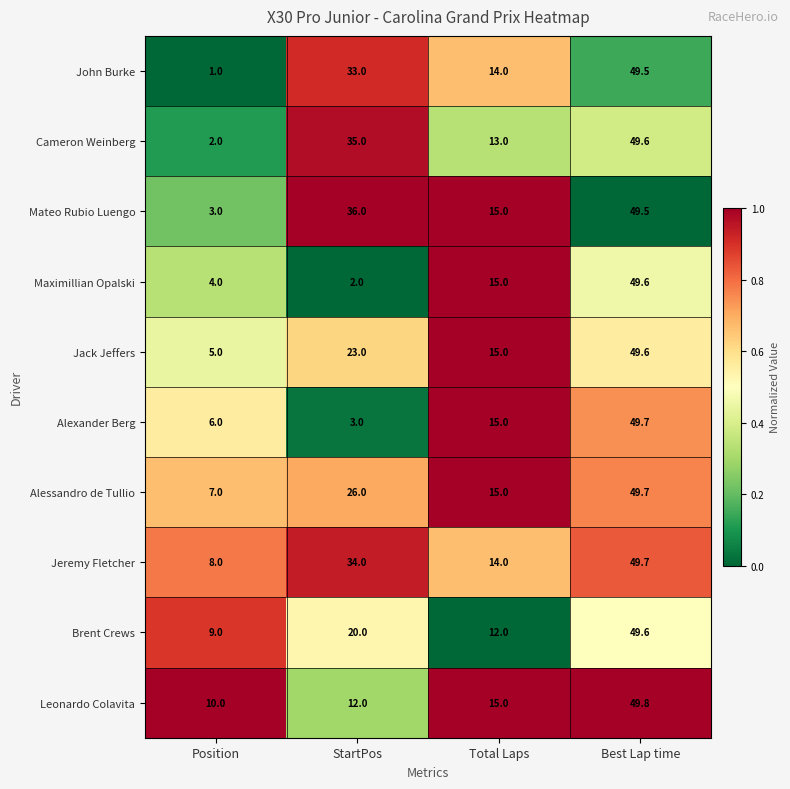

Which series has the largest range (max minus min)?

John Burke